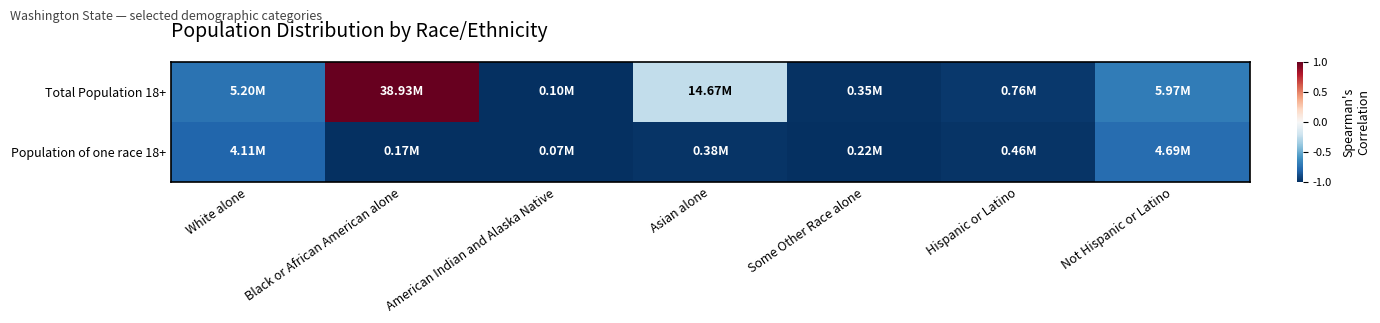

Reading left to right, extract all data points from this chart.

Total Population 18+: White alone=-0.7	Black or African American alone=1.0	American Indian and Alaska Native=-1.0	Asian alone=-0.2	Some Other Race alone=-1.0	Hispanic or Latino=-1.0	Not Hispanic or Latino=-0.7
Population of one race 18+: White alone=-0.8	Black or African American alone=-1.0	American Indian and Alaska Native=-1.0	Asian alone=-1.0	Some Other Race alone=-1.0	Hispanic or Latino=-1.0	Not Hispanic or Latino=-0.8